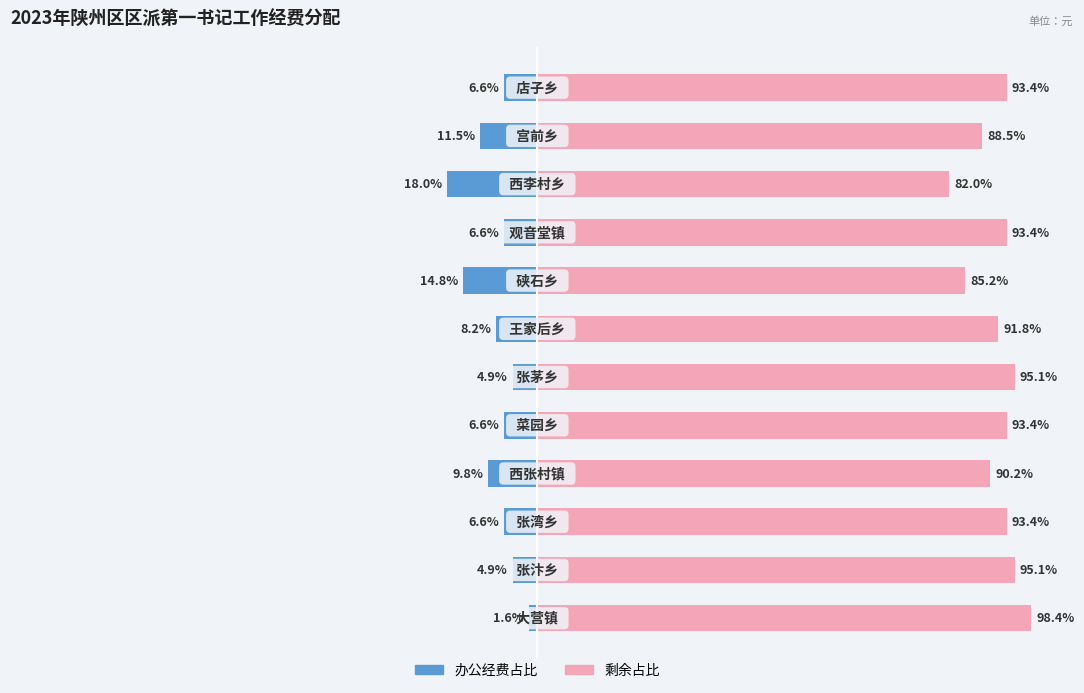

At 6, list the series in order from smallest to largest.

办公经费占比, 剩余占比